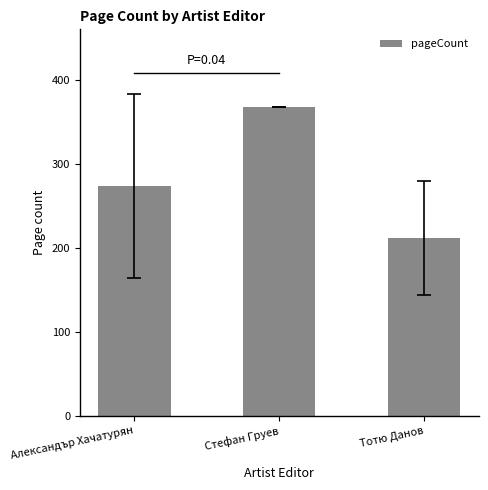

Reading left to right, extract all data points from this chart.

273.3	368.0	212.0